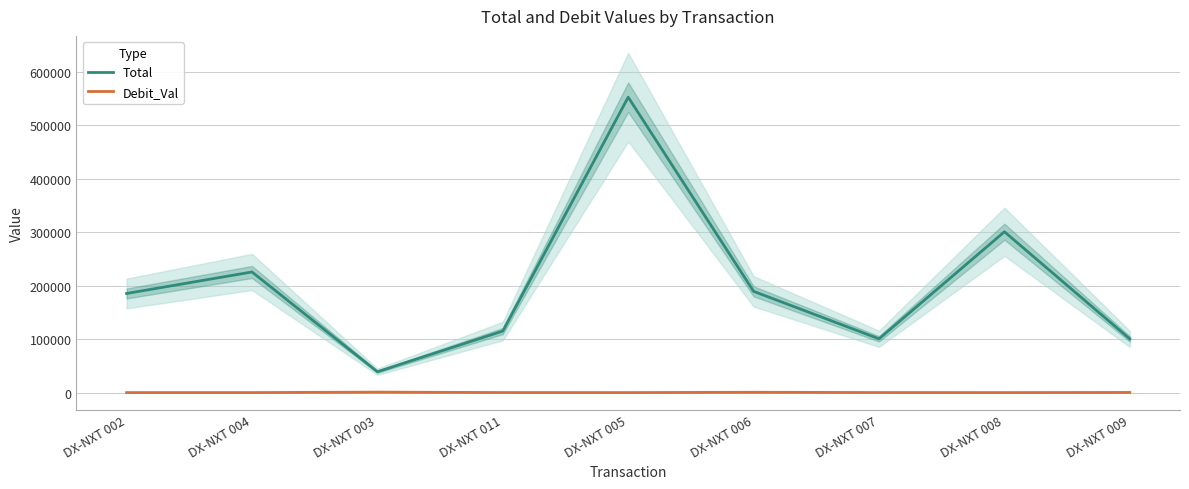

What are all the series names shown in the legend?

Total, Debit_Val